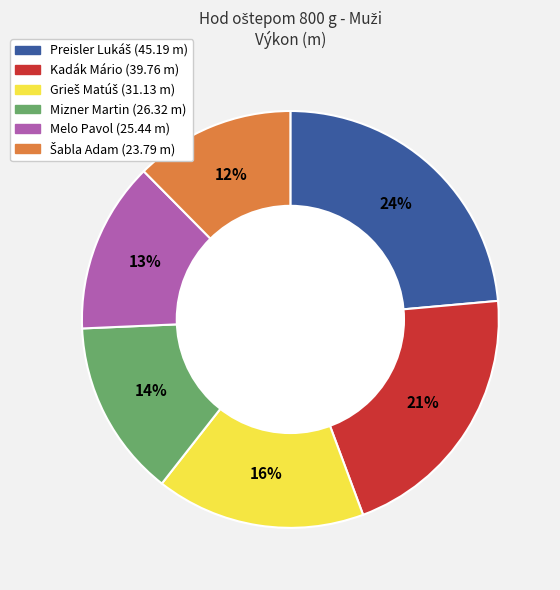

Does Melo Pavol account for over 50% of the chart?

No